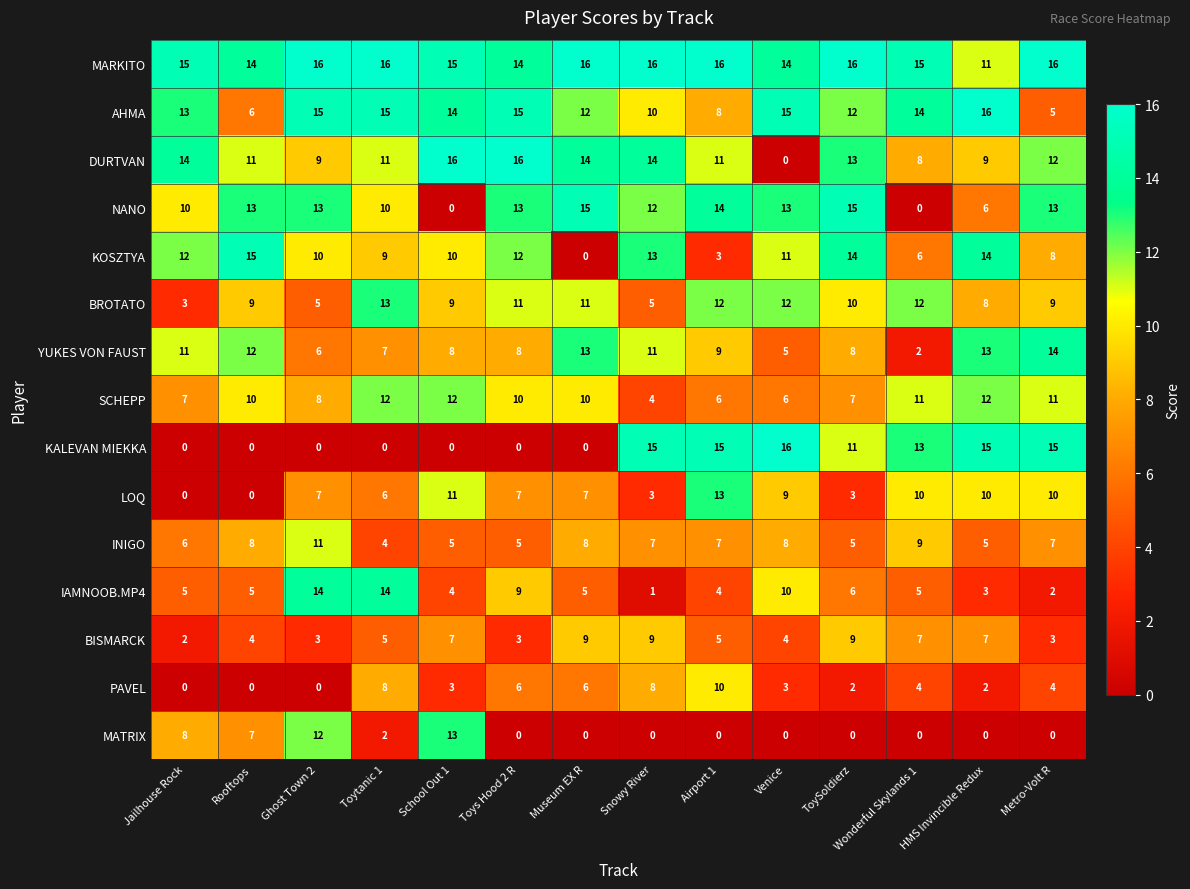

Which series has the largest total across all categories?

MARKITO